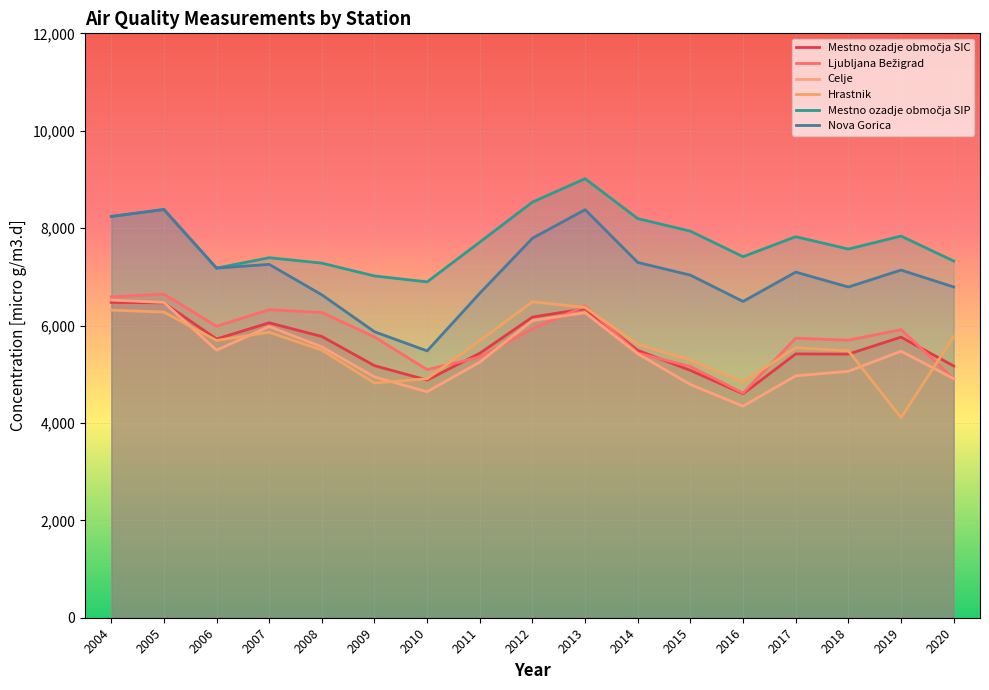

Reading left to right, what are all the values shown in this chart?

Mestno ozadje območja SIC: 6475.5	6465.5	5723.7	6055.7	5774.7	5176.4	4880.5	5430.7	6173.8	6345.2	5489.8	5079.1	4598.9	5417.1	5413.0	5762.0	5170.0
Ljubljana Bežigrad: 6587.7	6644.9	5984.2	6326.3	6266.7	5766.0	5094.0	5352.9	5932.6	6401.3	5434.5	5158.8	4613.7	5739.6	5699.0	5916.0	4909.0
Celje: 6522.7	6474.9	5494.7	5978.7	5561.7	4944.5	4640.3	5249.3	6101.4	6262.5	5420.0	4789.0	4343.3	4967.0	5060.0	5472.0	4910.0
Hrastnik: 6316.2	6276.6	5692.4	5862.1	5495.7	4818.6	4907.2	5690.0	6487.3	6371.6	5614.9	5289.6	4839.9	5544.7	5481.0	4109.0	5770.0
Mestno ozadje območja SIP: 8239.7	8382.5	7179.0	7392.8	7281.5	7017.8	6896.2	7713.3	8534.6	9015.1	8195.5	7937.8	7414.1	7824.0	7570.0	7837.0	7325.0
Nova Gorica: 8239.7	8382.5	7179.0	7255.6	6630.8	5871.8	5478.8	6663.4	7792.3	8378.8	7295.4	7034.7	6494.6	7097.0	6791.0	7139.0	6792.0